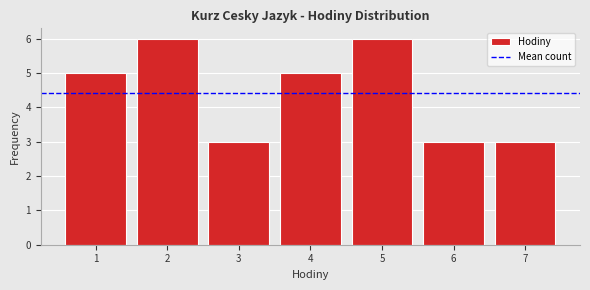

Reading left to right, list all the values displayed in this chart.

1=5	2=6	3=3	4=5	5=6	6=3	7=3